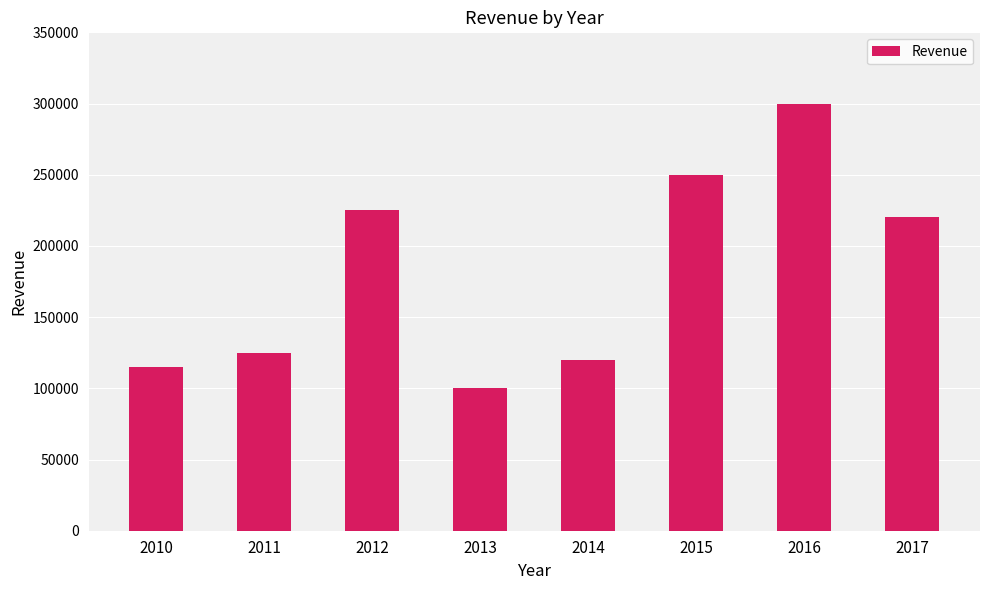

Reading left to right, extract all data points from this chart.

2010=115000	2011=125000	2012=225000	2013=100000	2014=120000	2015=250000	2016=300000	2017=220000